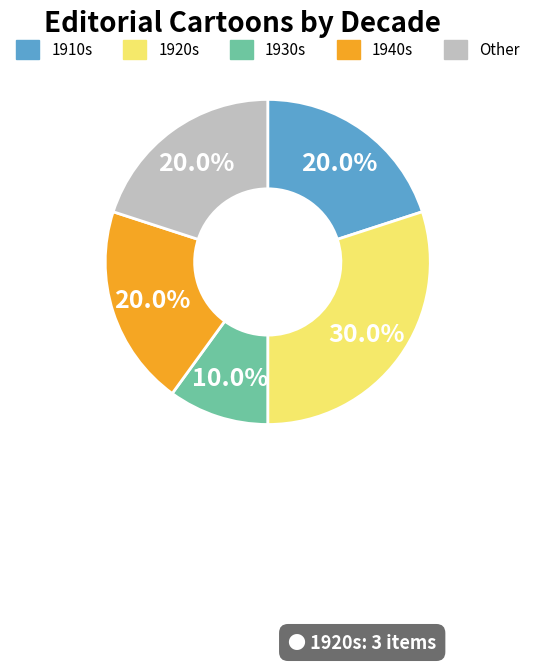

Is there any slice that represents more than half of the pie?

No